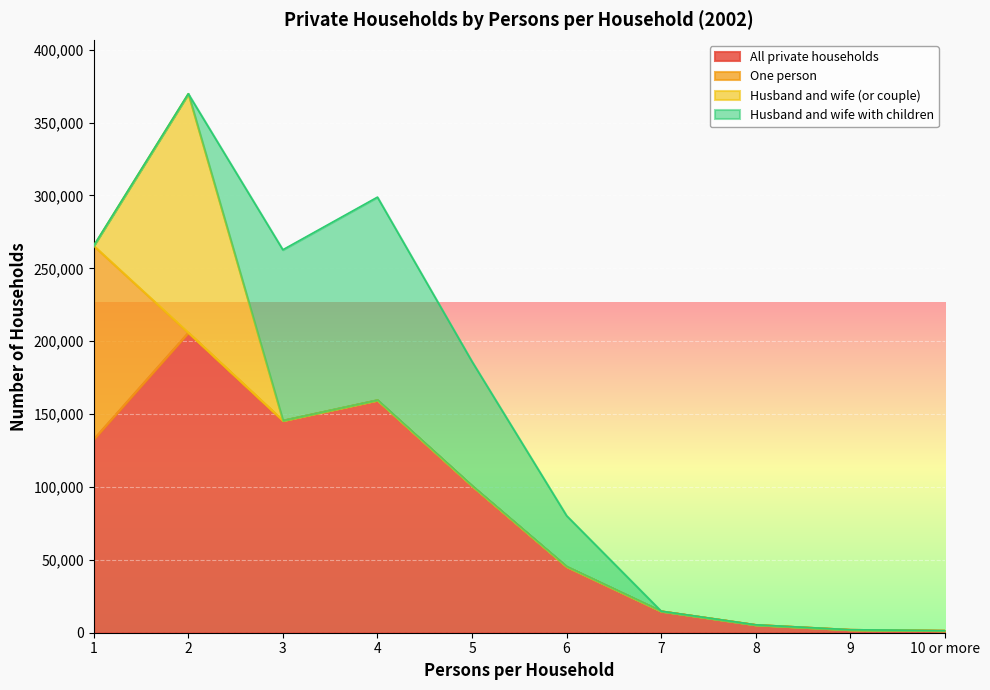

Reading right to left, what are all the values shown in this chart?

All private households: 1434	2064	5424	14791	45392	100806	159602	145558	205898	132755
One person: 0	0	0	0	0	0	0	0	0	132755
Husband and wife (or couple): 0	0	0	0	0	0	0	0	163895	0
Husband and wife with children: 0	0	0	0	34869	85246	139248	117192	0	0